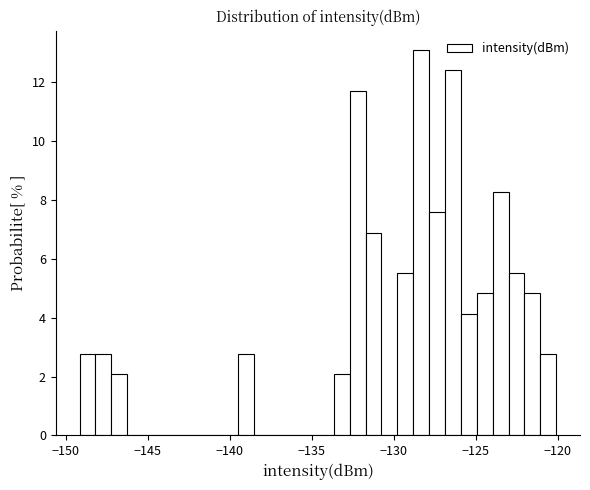

Read against the x-axis, roughly where is the centre of the tallest bar?

-128.5